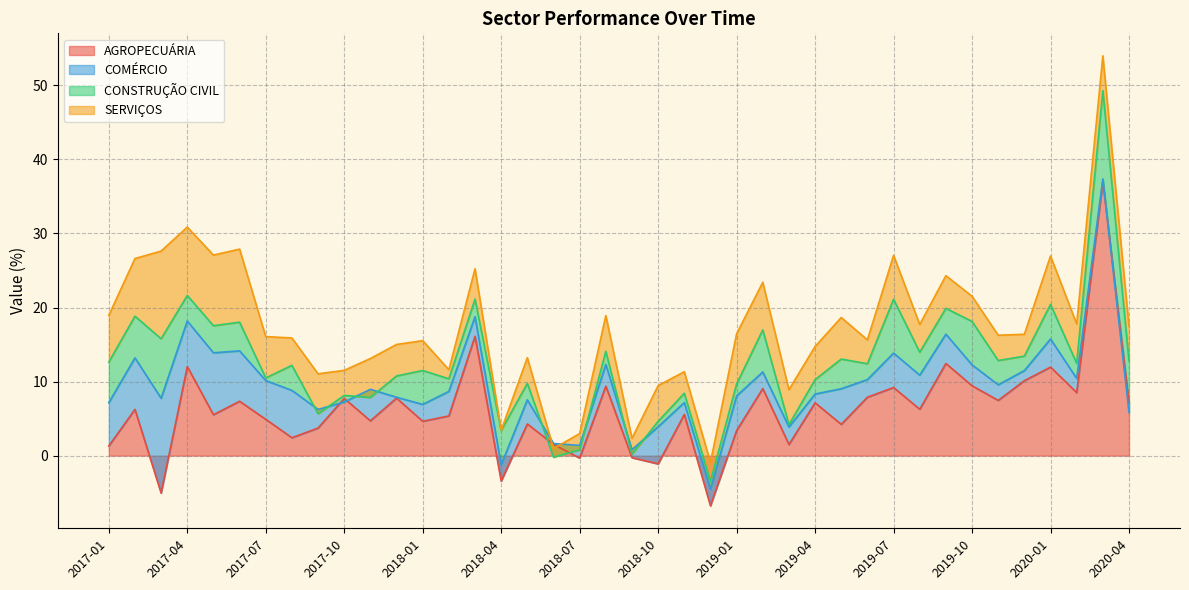

List the labels in order of CONSTRUÇÃO CIVIL value, largest first.

2020-03, 2017-03, 2019-07, 2020-04, 2019-10, 2019-02, 2017-02, 2017-01, 2020-01, 2018-04, 2018-01, 2019-05, 2017-06, 2017-05, 2019-09, 2017-04, 2017-08, 2019-11, 2019-08, 2017-12, 2018-03, 2018-05, 2019-06, 2020-02, 2019-12, 2019-04, 2018-08, 2018-02, 2019-01, 2018-11, 2018-12, 2017-10, 2018-10, 2017-07, 2019-03, 2017-09, 2018-07, 2018-09, 2017-11, 2018-06